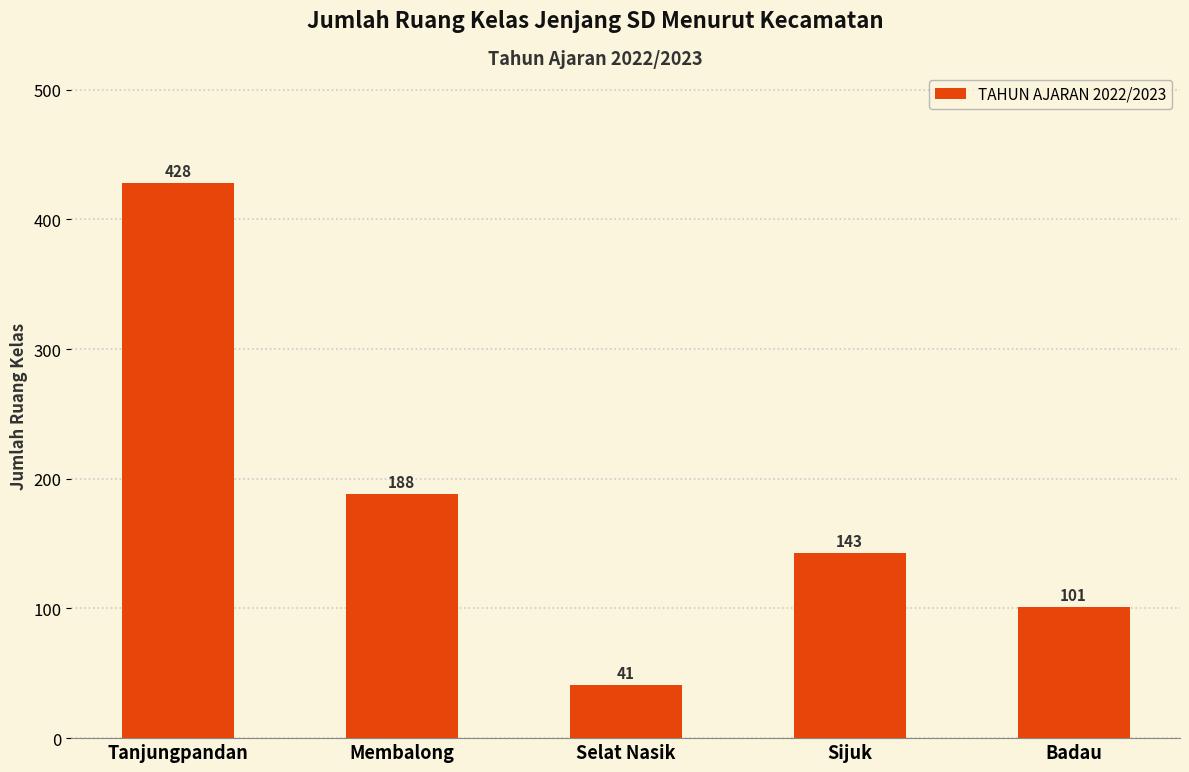

What is the ratio of the value at Badau to the value at Membalong?

0.5